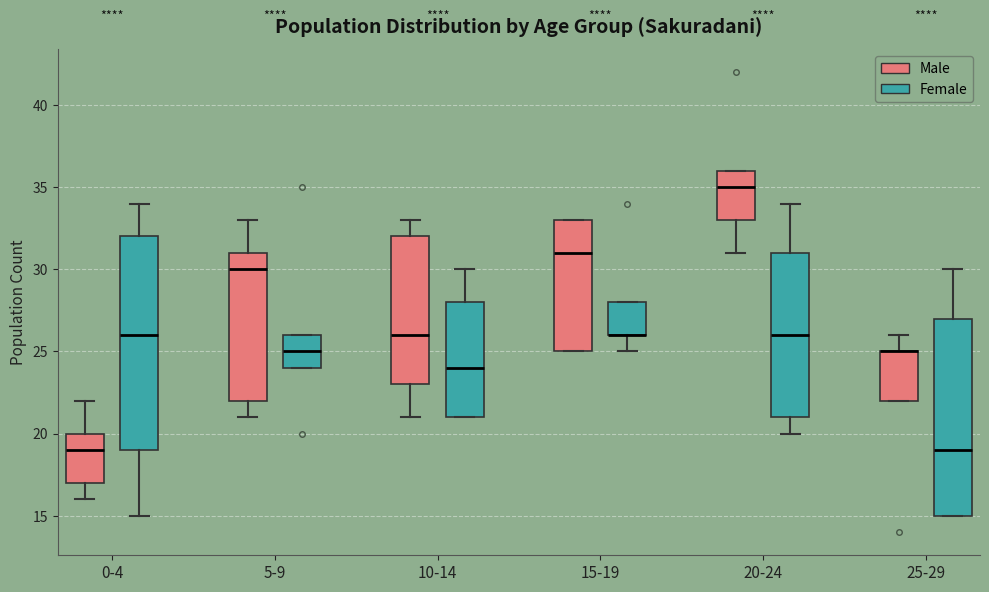

Which box is the tallest, from its lower edge to its upper edge?

0-4 (Female)